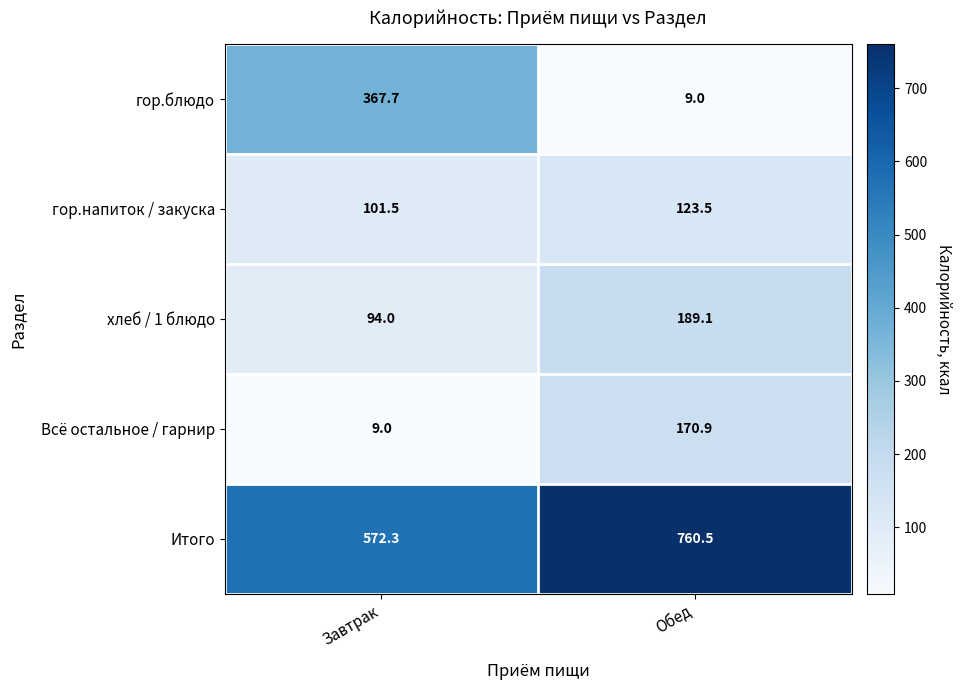

Where is хлеб / 1 блюдо nearest to the value 141?

Завтрак